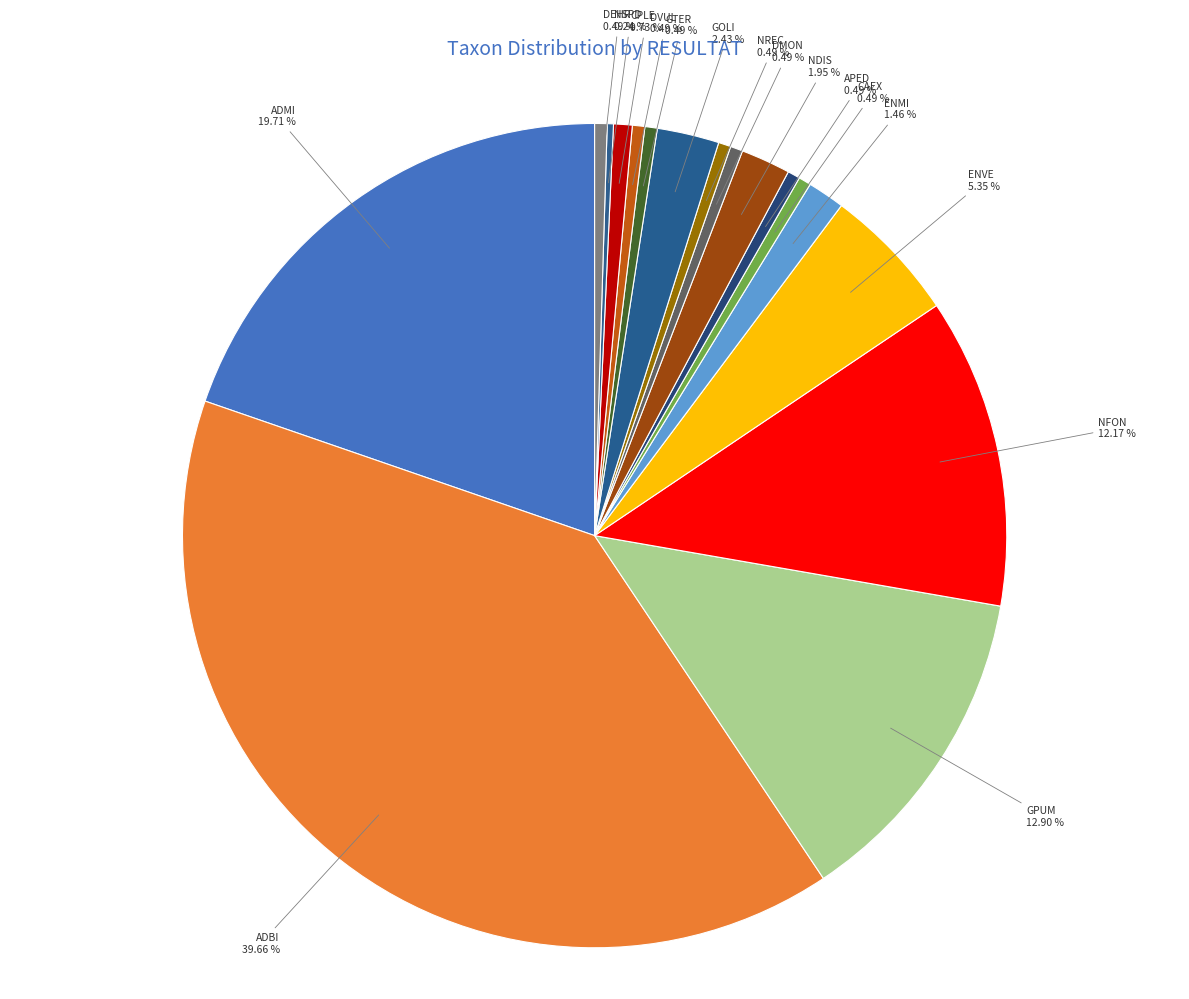

How much of the chart is everything except NDIS?

98.1%